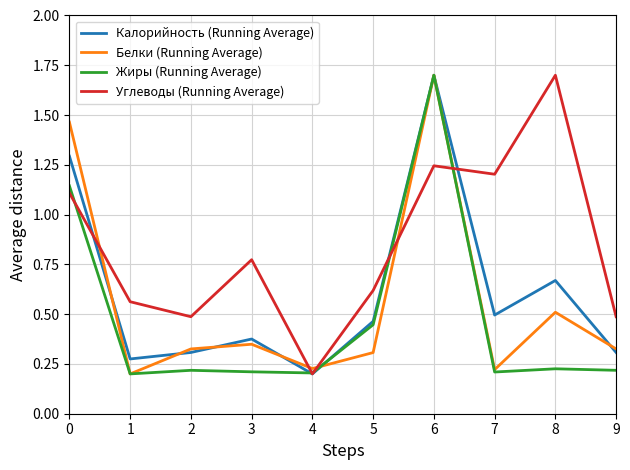

At how many categories does at least one series exceed 0?

10